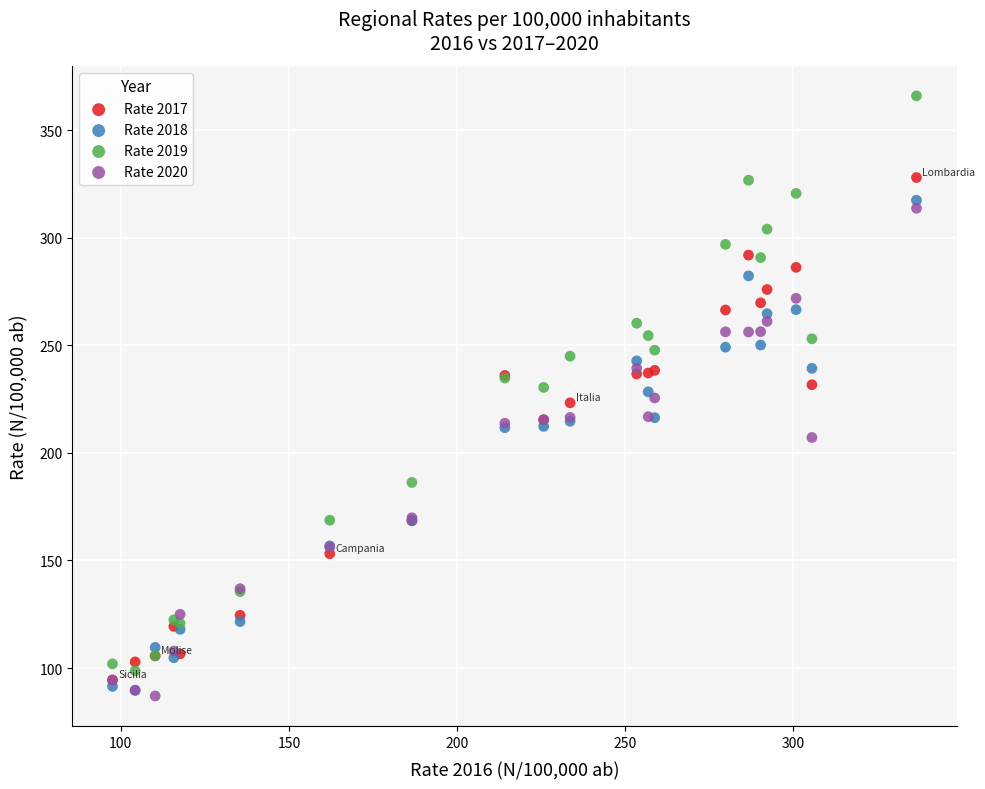

What are all the series names shown in the legend?

Rate 2017, Rate 2018, Rate 2019, Rate 2020